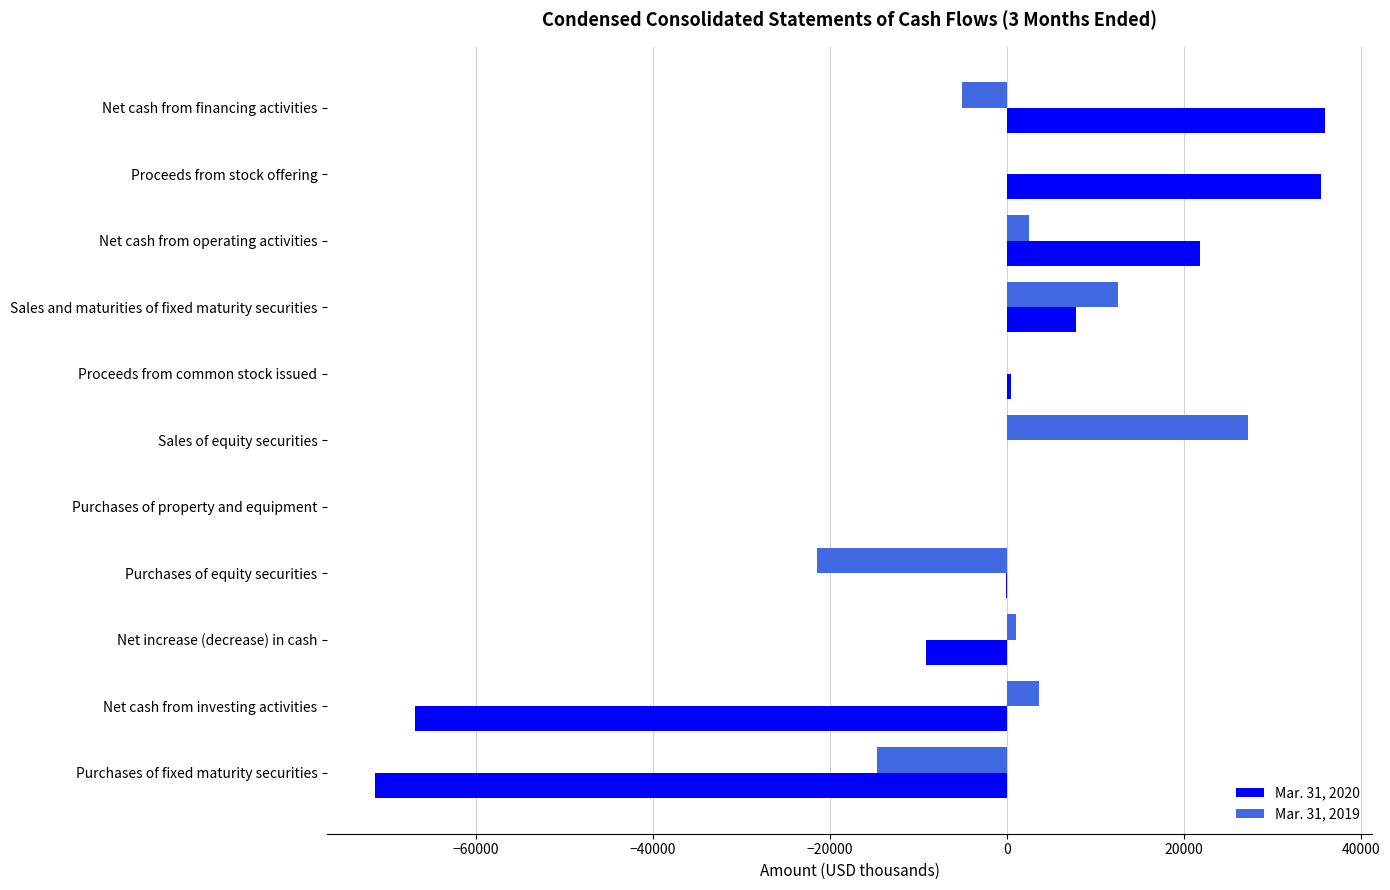

What is the maximum value for Mar. 31, 2020?

35880